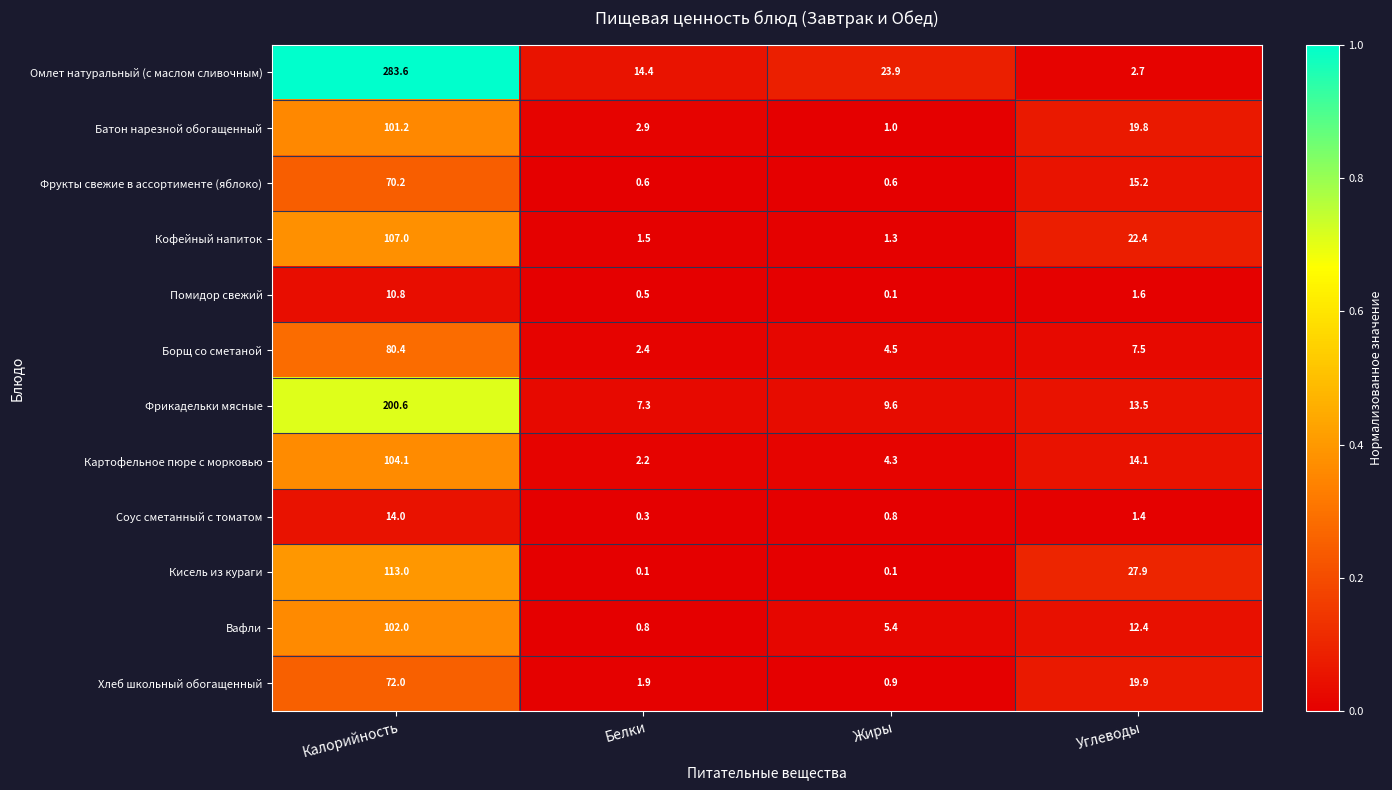

The value of Кофейный напиток at Углеводы is 22.4. True or false?

True